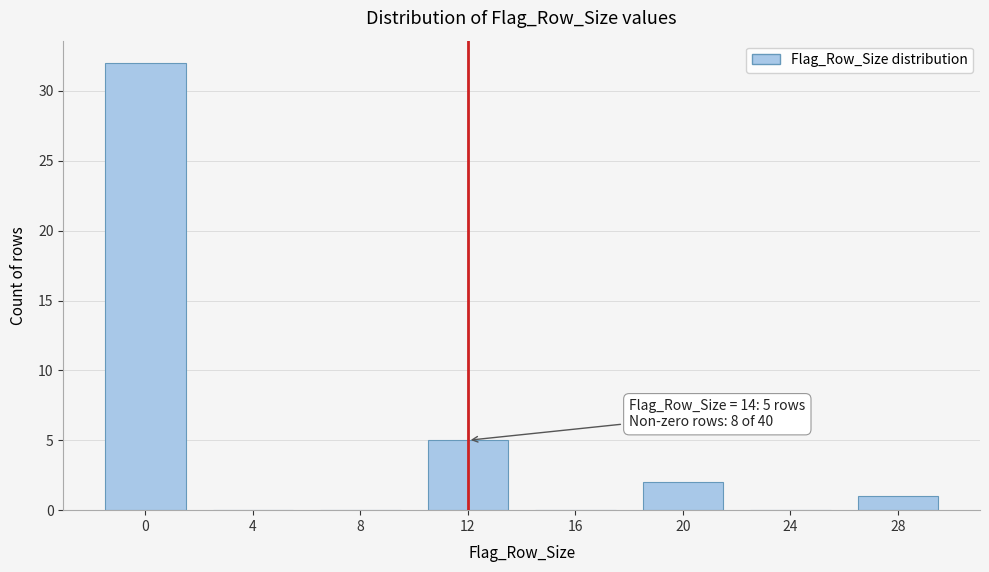

Reading right to left, transcribe all the data shown in this chart.

28=1	24=0	20=2	16=0	12=5	8=0	4=0	0=32